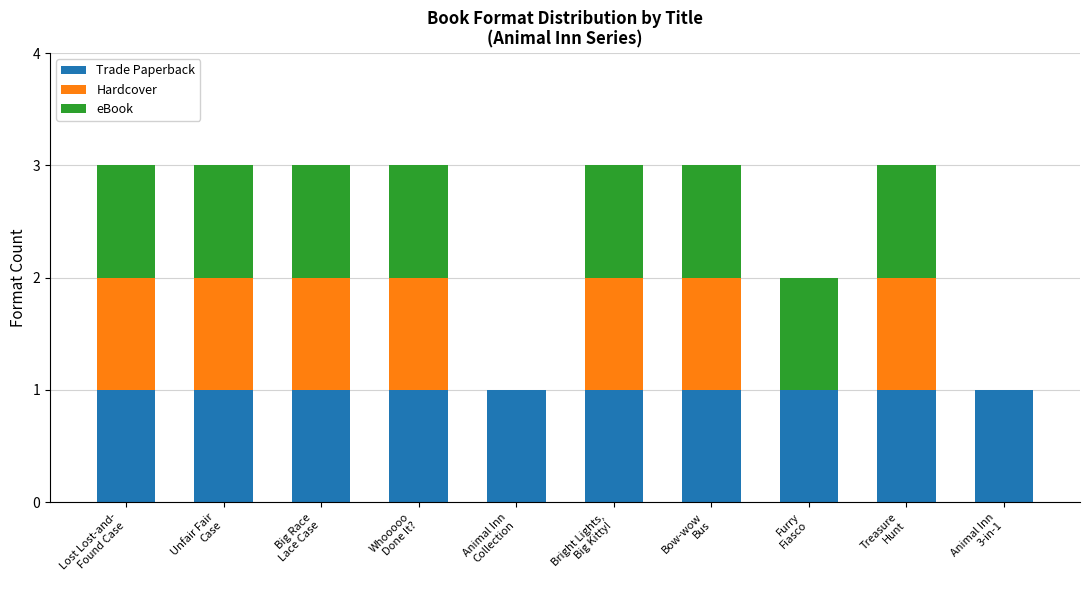

What is the sum of all Trade Paperback values?

10